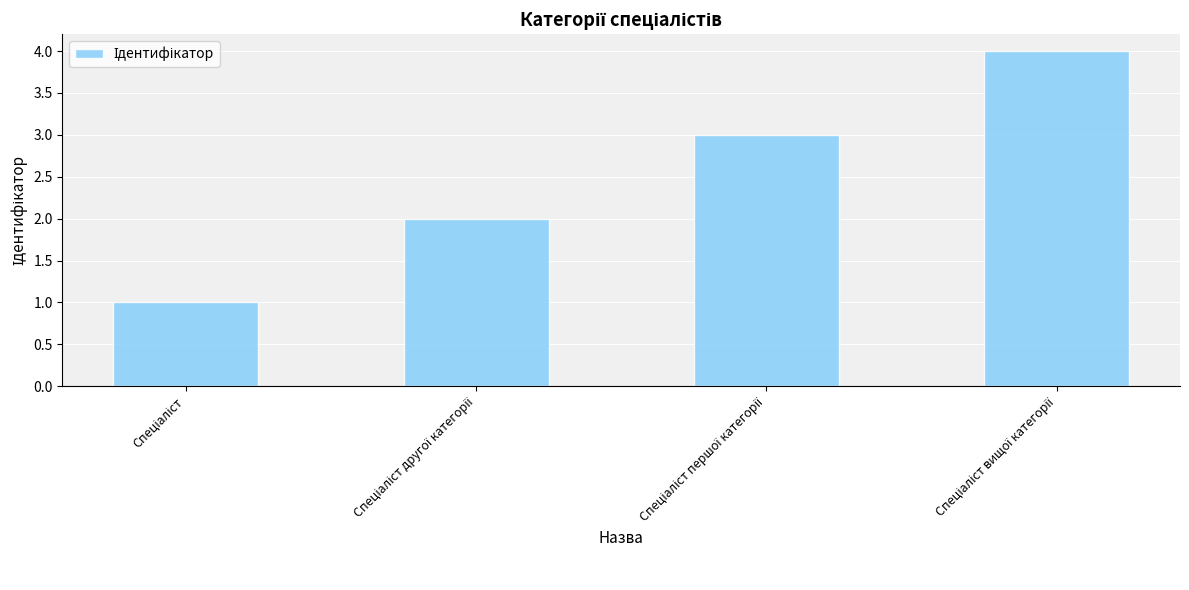

Are the bars grouped side by side (vs. stacked)?

No